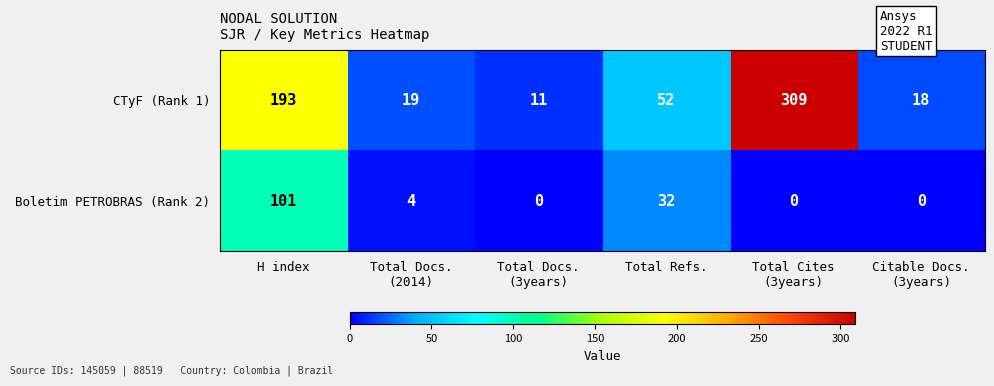

What is the sum of all CTyF (Rank 1) values?

602